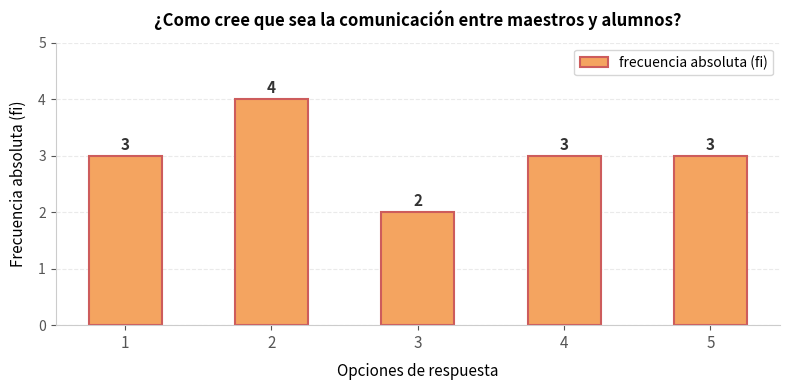

Between 3 and 2, which is larger?

2